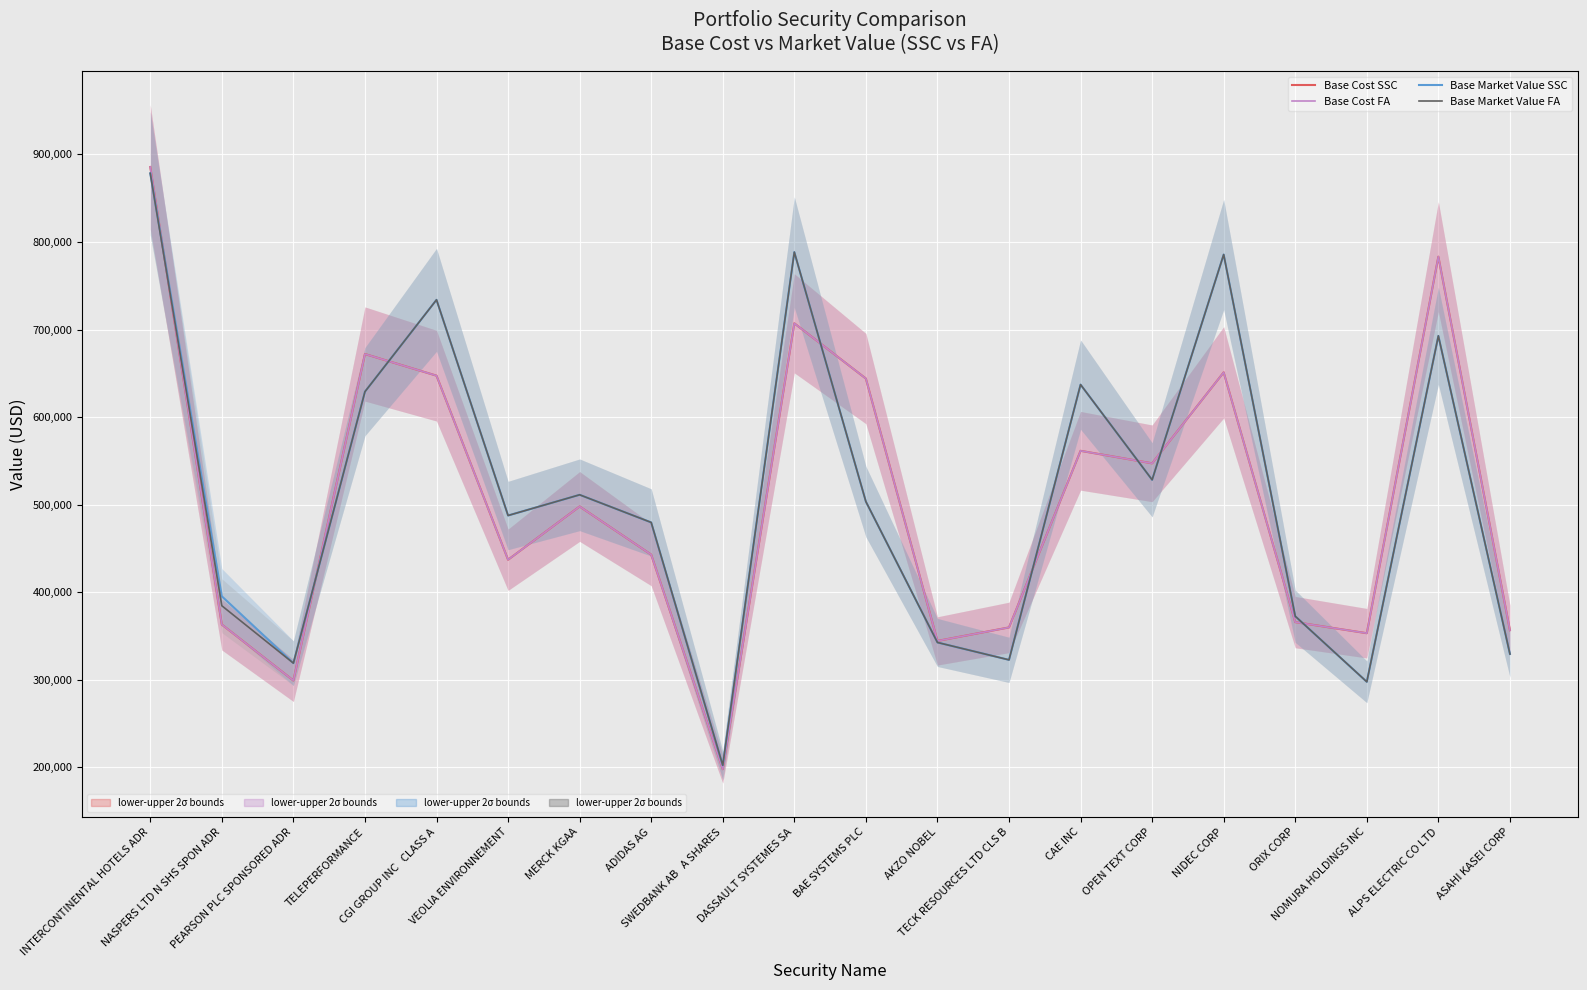

Count the number of data series in this chart.

4